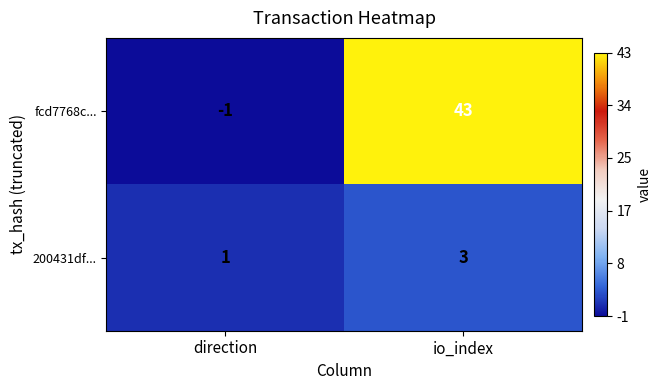

What is the sum of all fcd7768c... values?

42